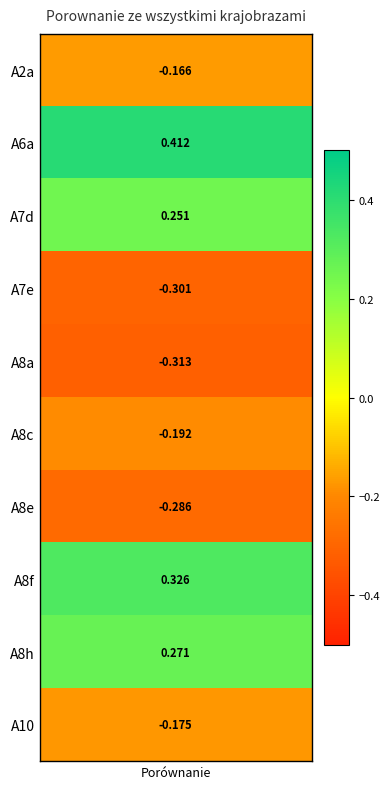

What is the difference between the values at 1 and 9?

0.6